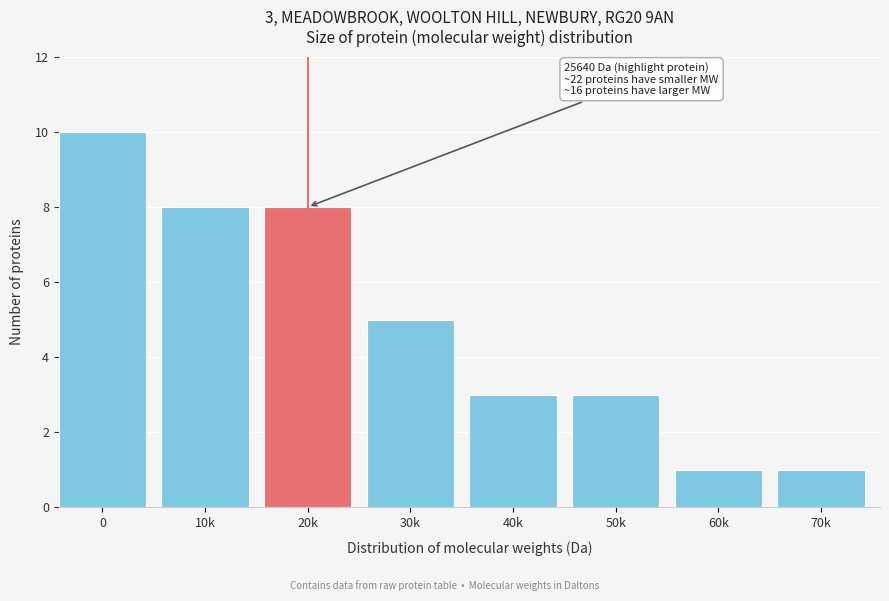

Reading left to right, what are all the values shown in this chart?

10	8	8	5	3	3	1	1